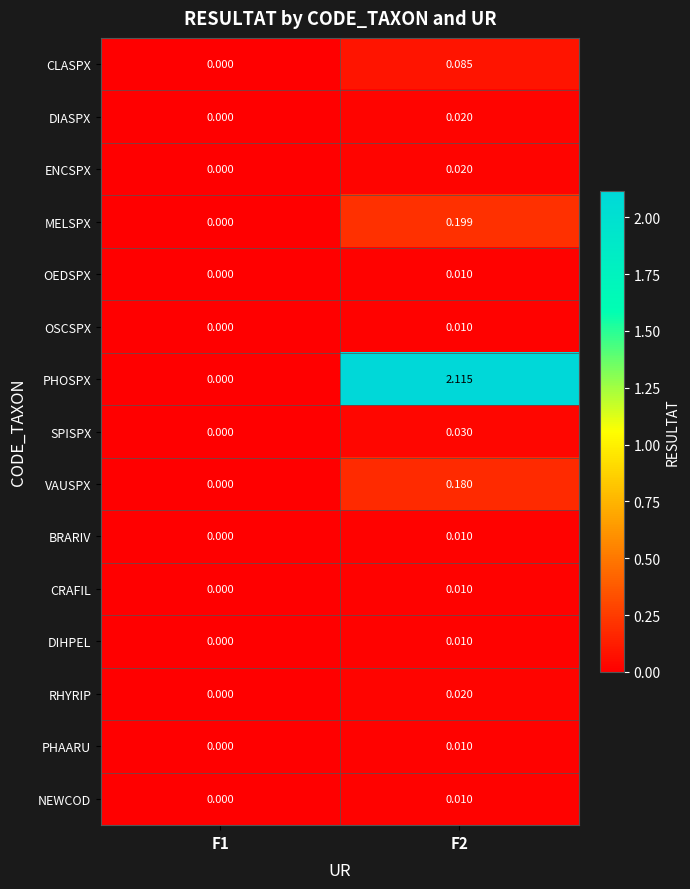

Between F1 and F2, which series saw the biggest shift?

PHOSPX